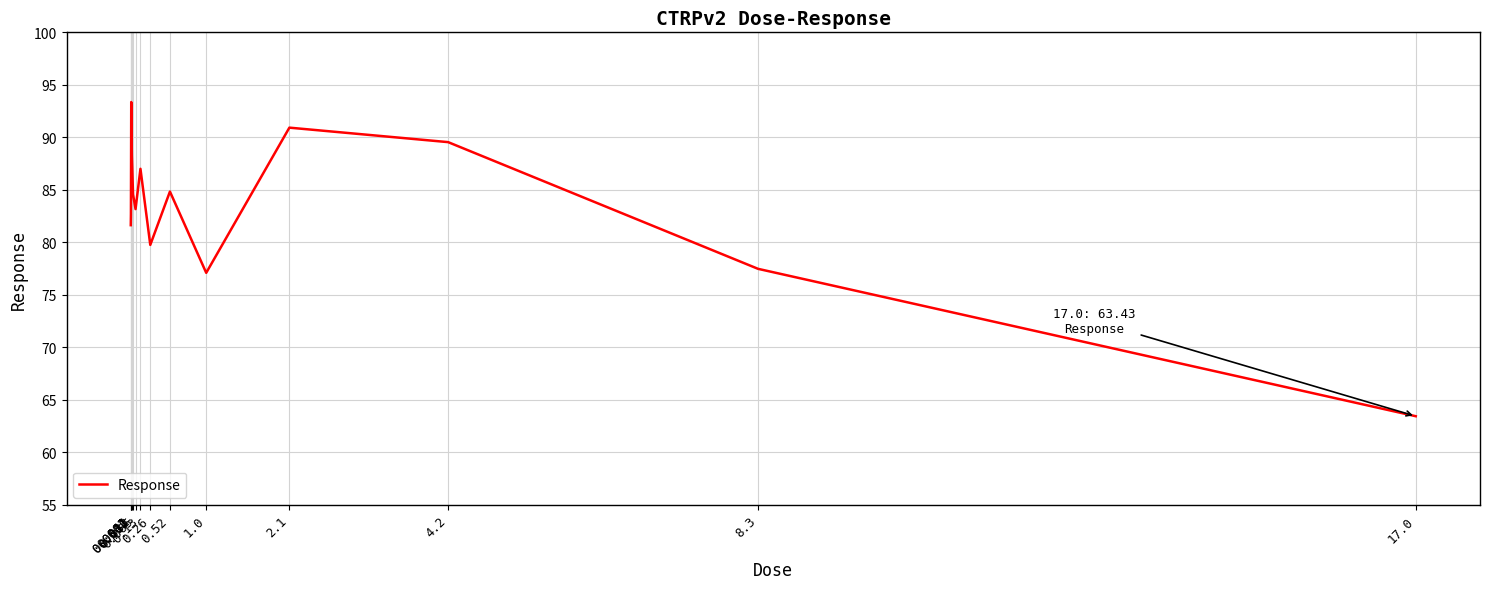

How many distinct data groups are displayed?

1